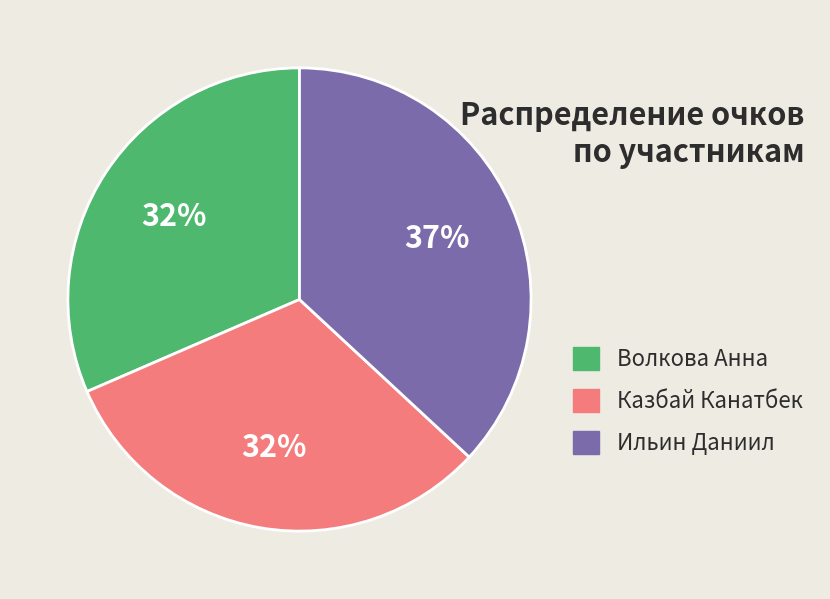

To the nearest percent, what percentage of the pie is Ильин Даниил?

37%